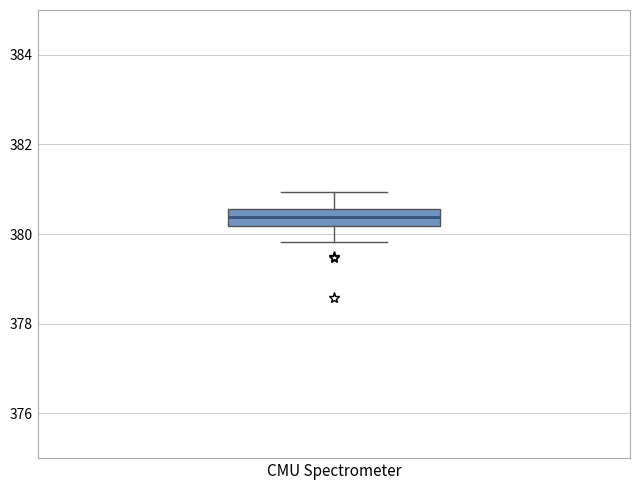

Transcribe this box plot: give where the median line is, the range the box spans, and where the two whiskers end, as read against the y-axis. The values are not printed on the chart, so give them approximately, as read against the axis.

median 380.4, box 380.2 to 380.6, whiskers 379.8 to 381.0